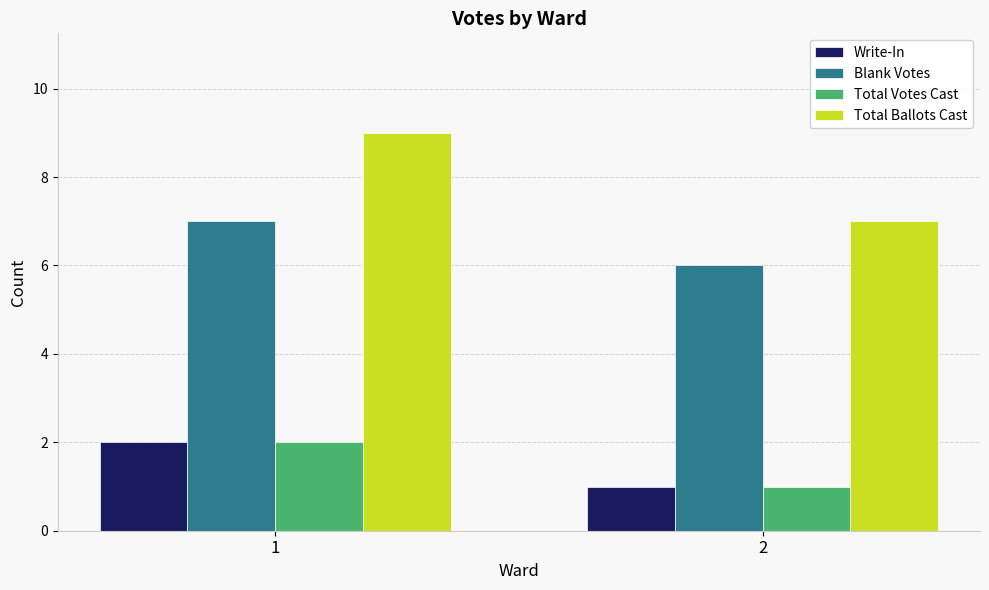

True or false: Total Ballots Cast has a value of 3 at 1.

False